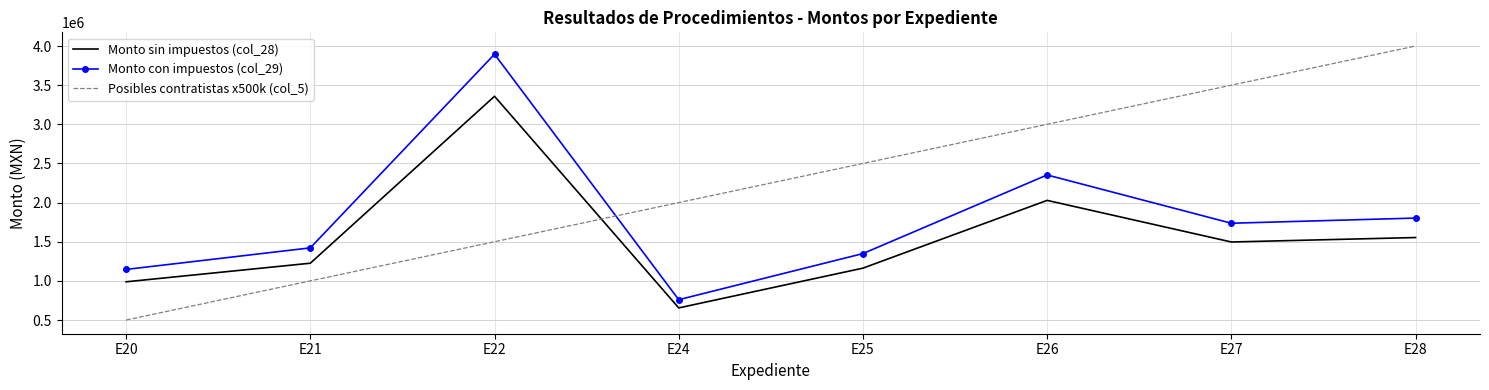

How many Posibles contratistas x500k (col_5) values are between 1500000 and 3500000?

5